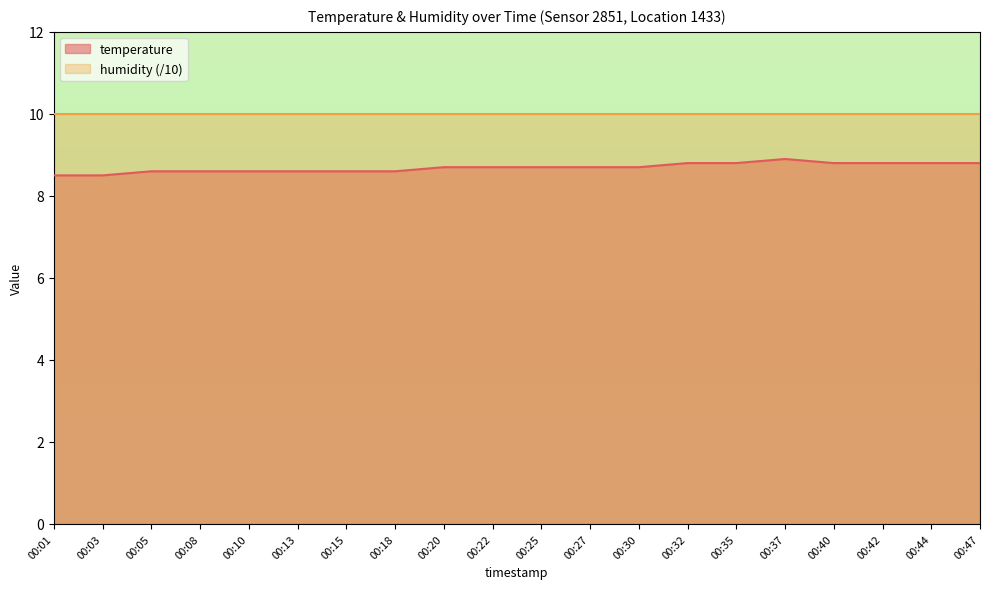

At which label is the value closest to 8?

00:01